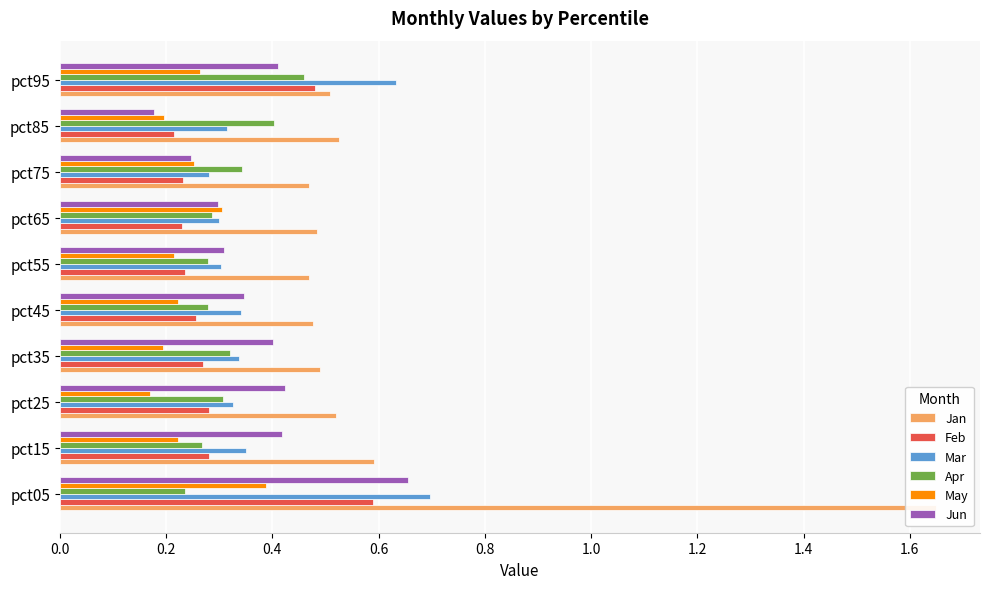

How many groups of bars are there?

10